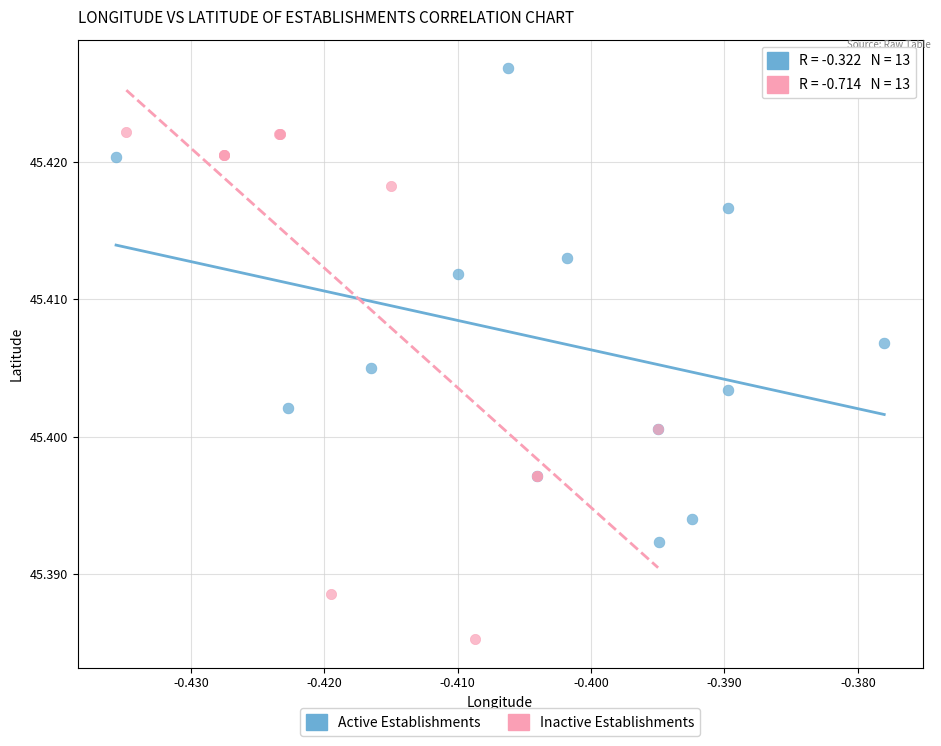

Which series has the widest spread of Y values?

Inactive Establishments